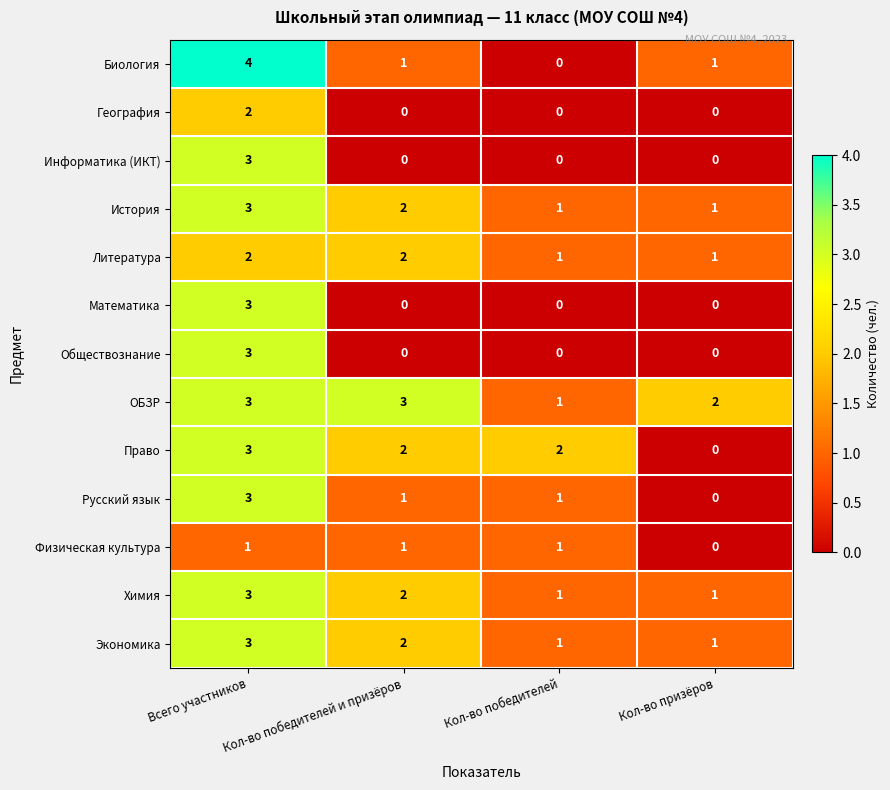

Where does the Русский язык series first go above 1?

Всего участников